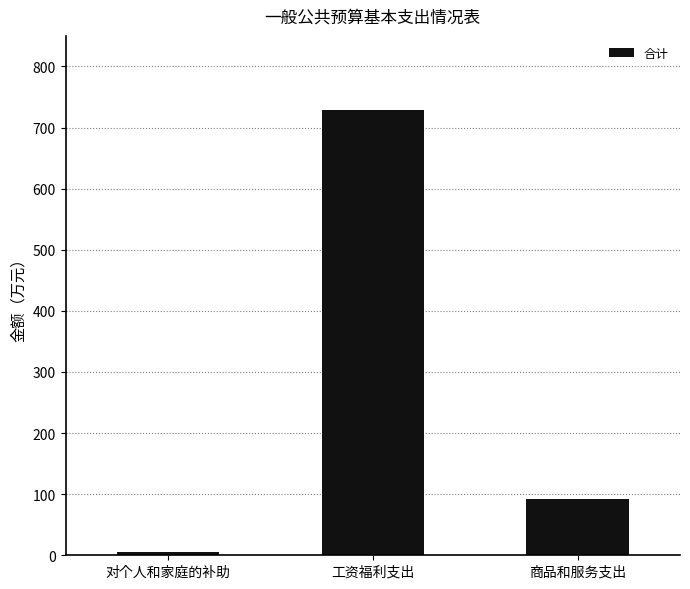

What is the value of the 2nd bar from the left?

728.3